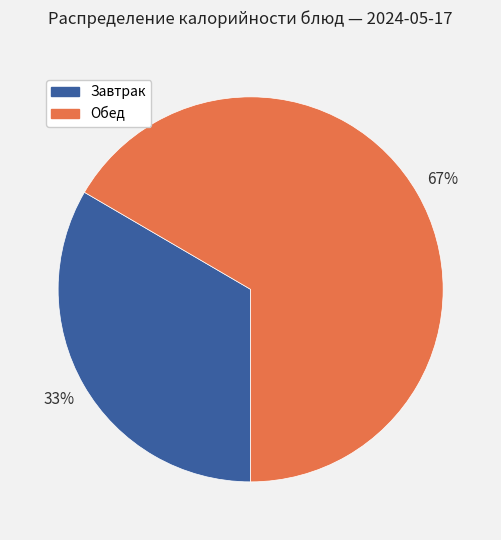

Is there a majority slice in this chart?

Yes